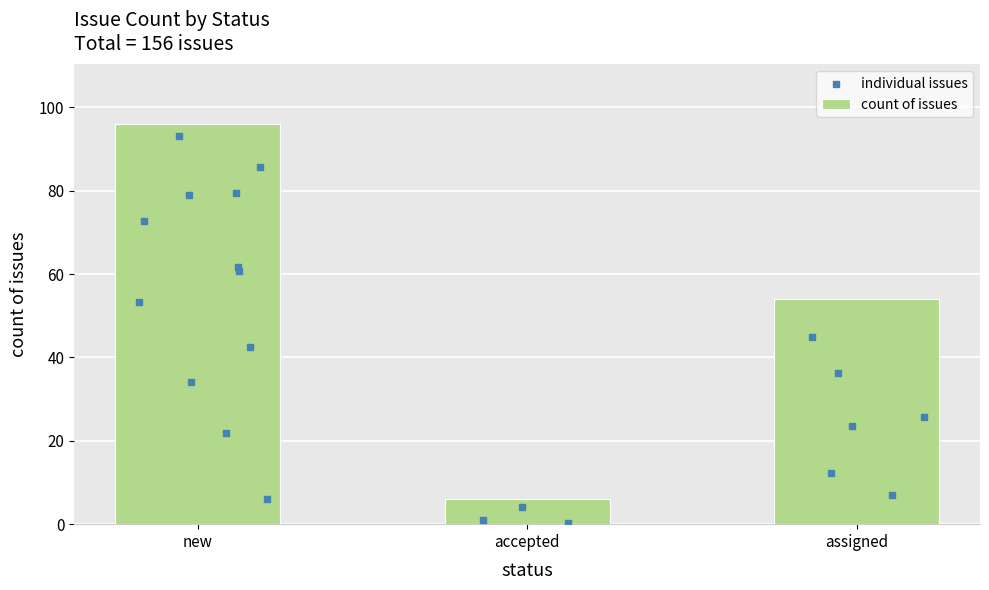

Which has a higher value, new or accepted?

new